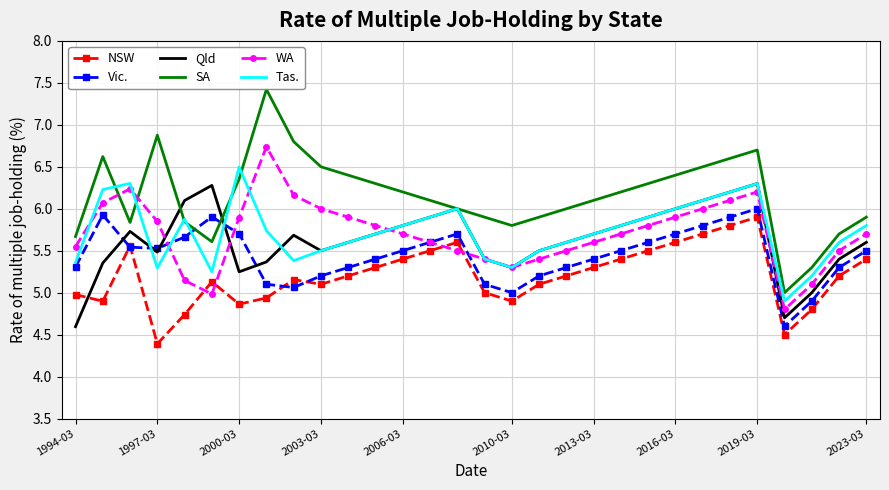

At how many categories does at least one series exceed 5?

29